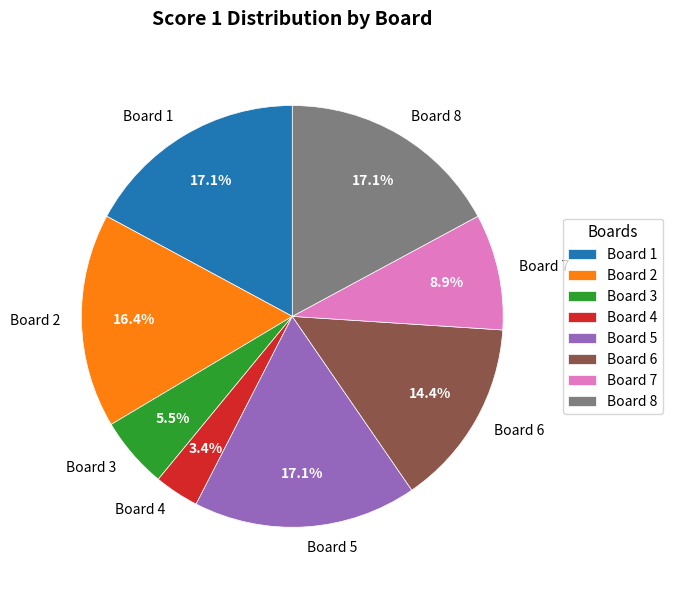

Which has a higher value, Board 6 or Board 7?

Board 6